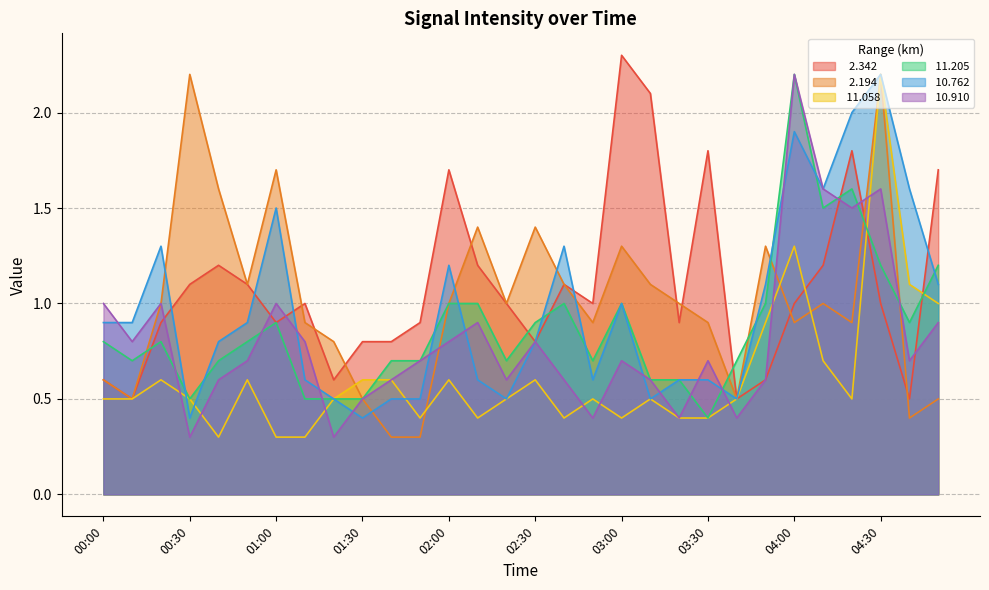

Which series has the largest total across all categories?

  2.342